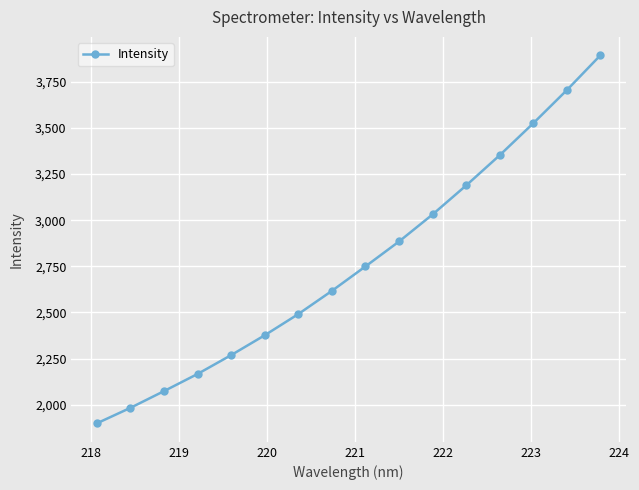

True or false: the data has more than 2 interior local peaks.

False